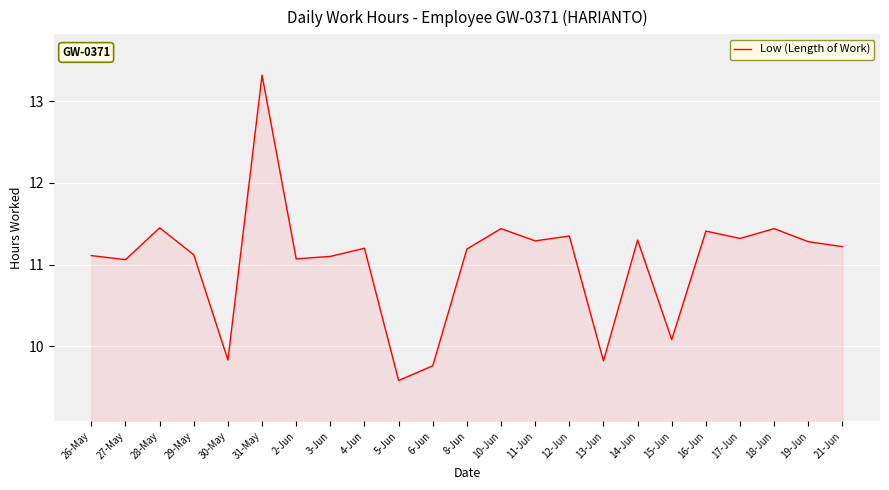

What is the difference between the values at 31-May and 21-Jun?

2.1